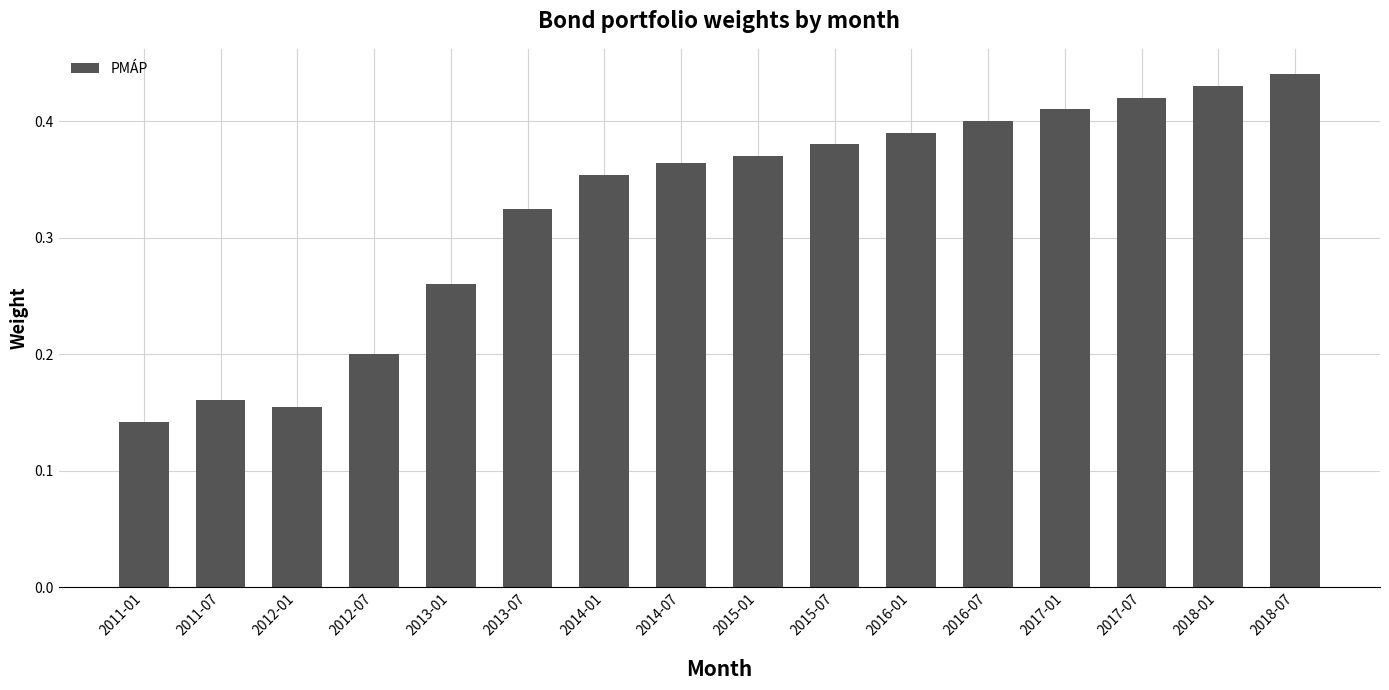

What is the sum of all values?

5.2